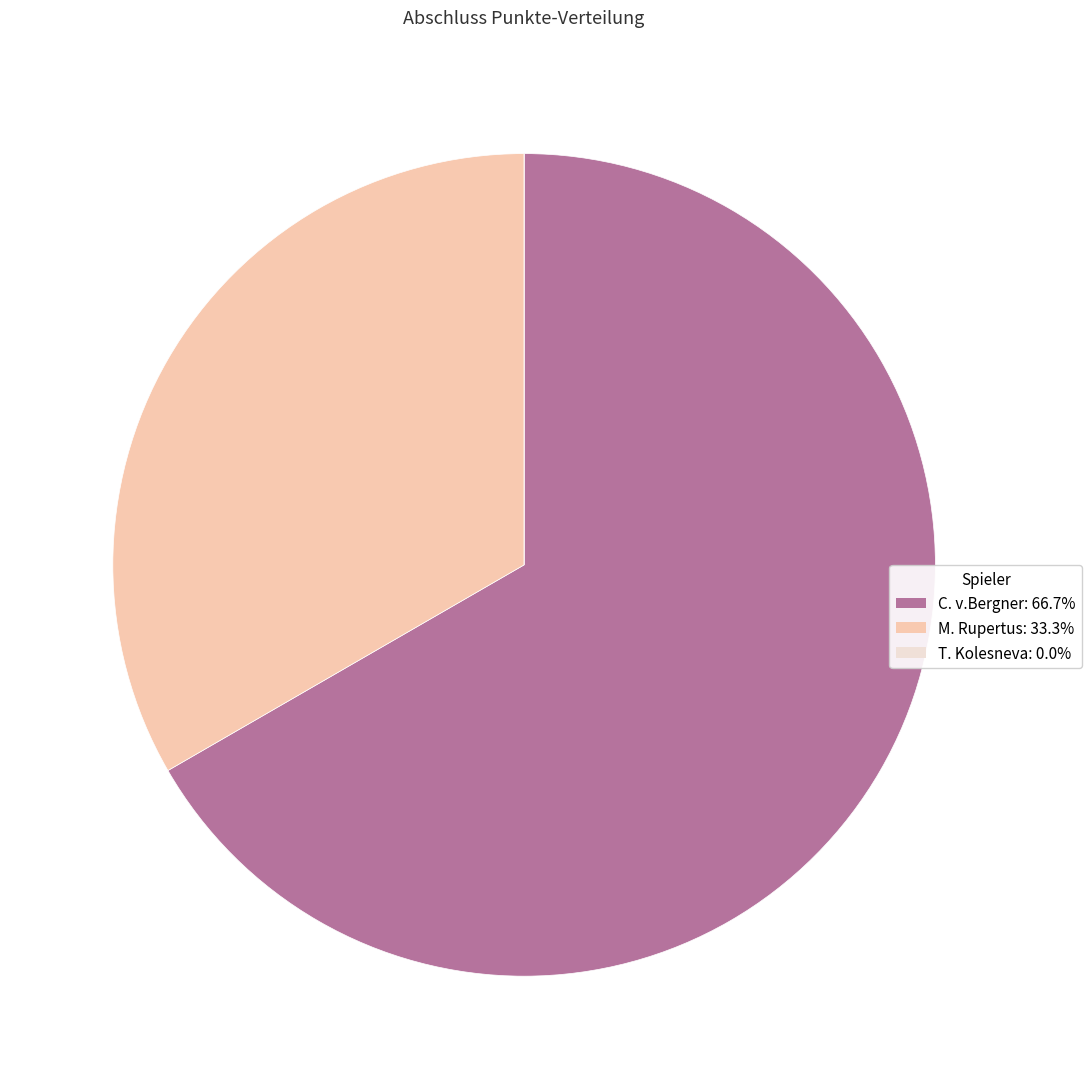

Is there a majority slice in this chart?

Yes